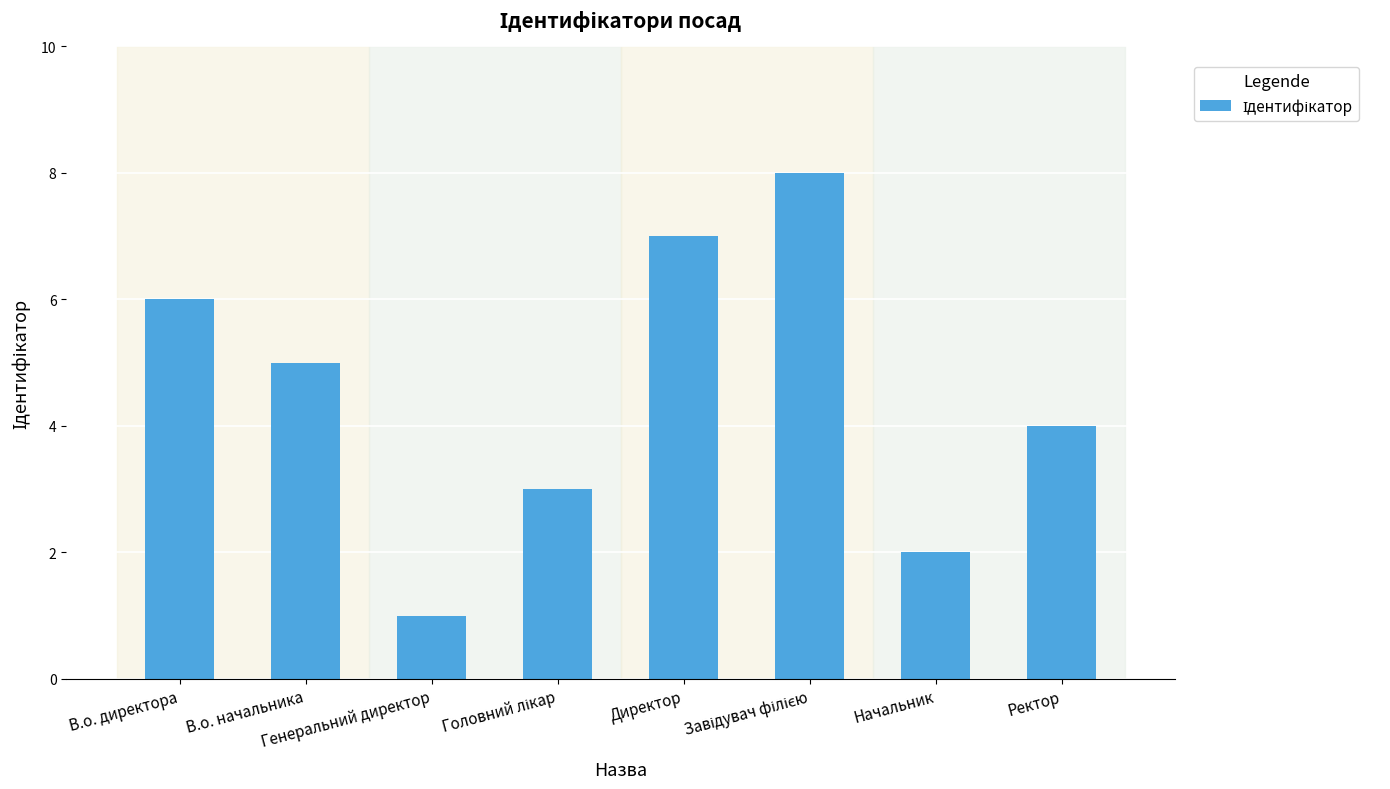

What is the greatest value displayed?

8